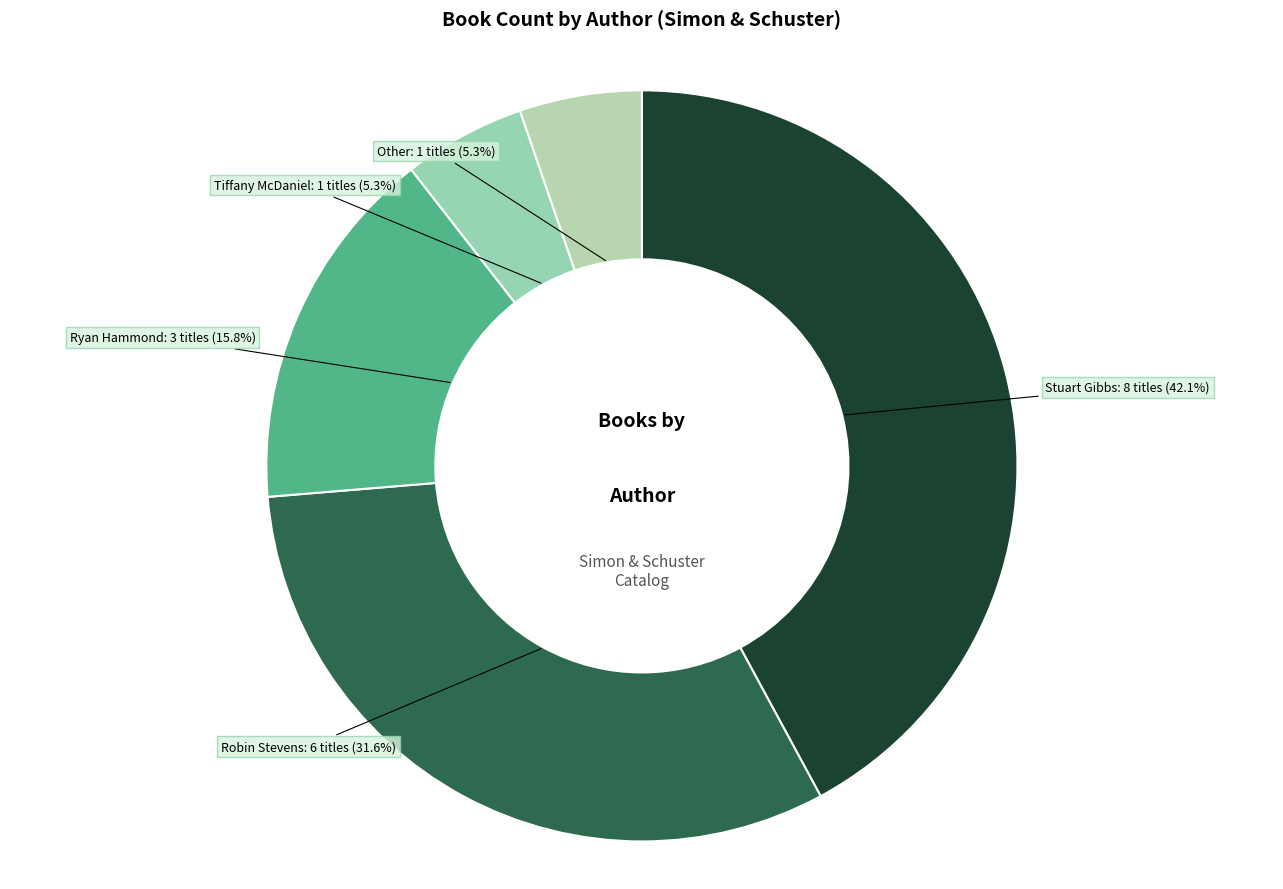

What percentage is the Other slice, to the nearest percent?

5%